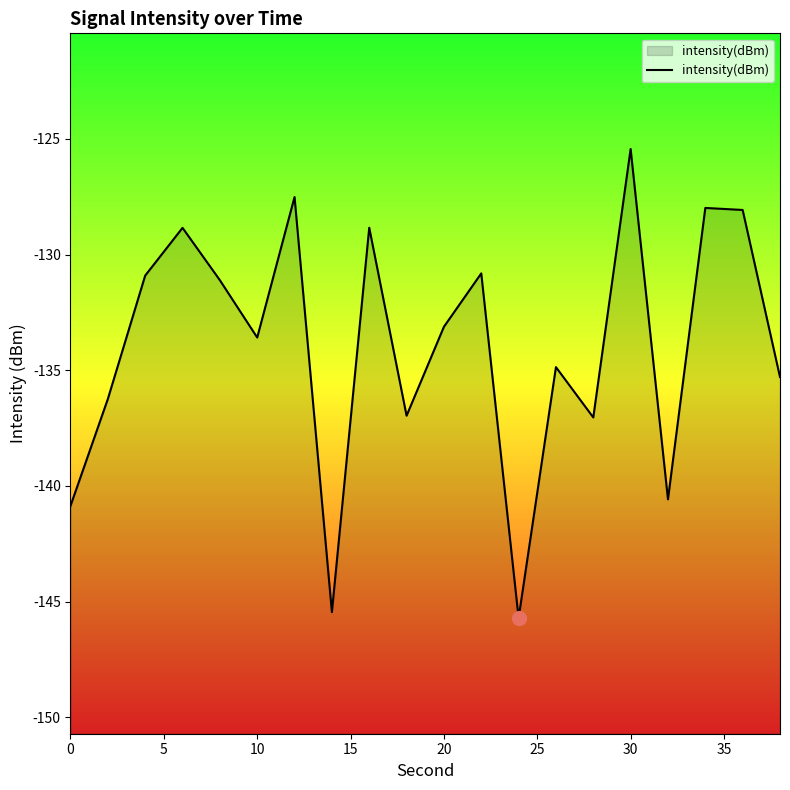

The chart shows a value of -125.4 at 30. True or false?

True